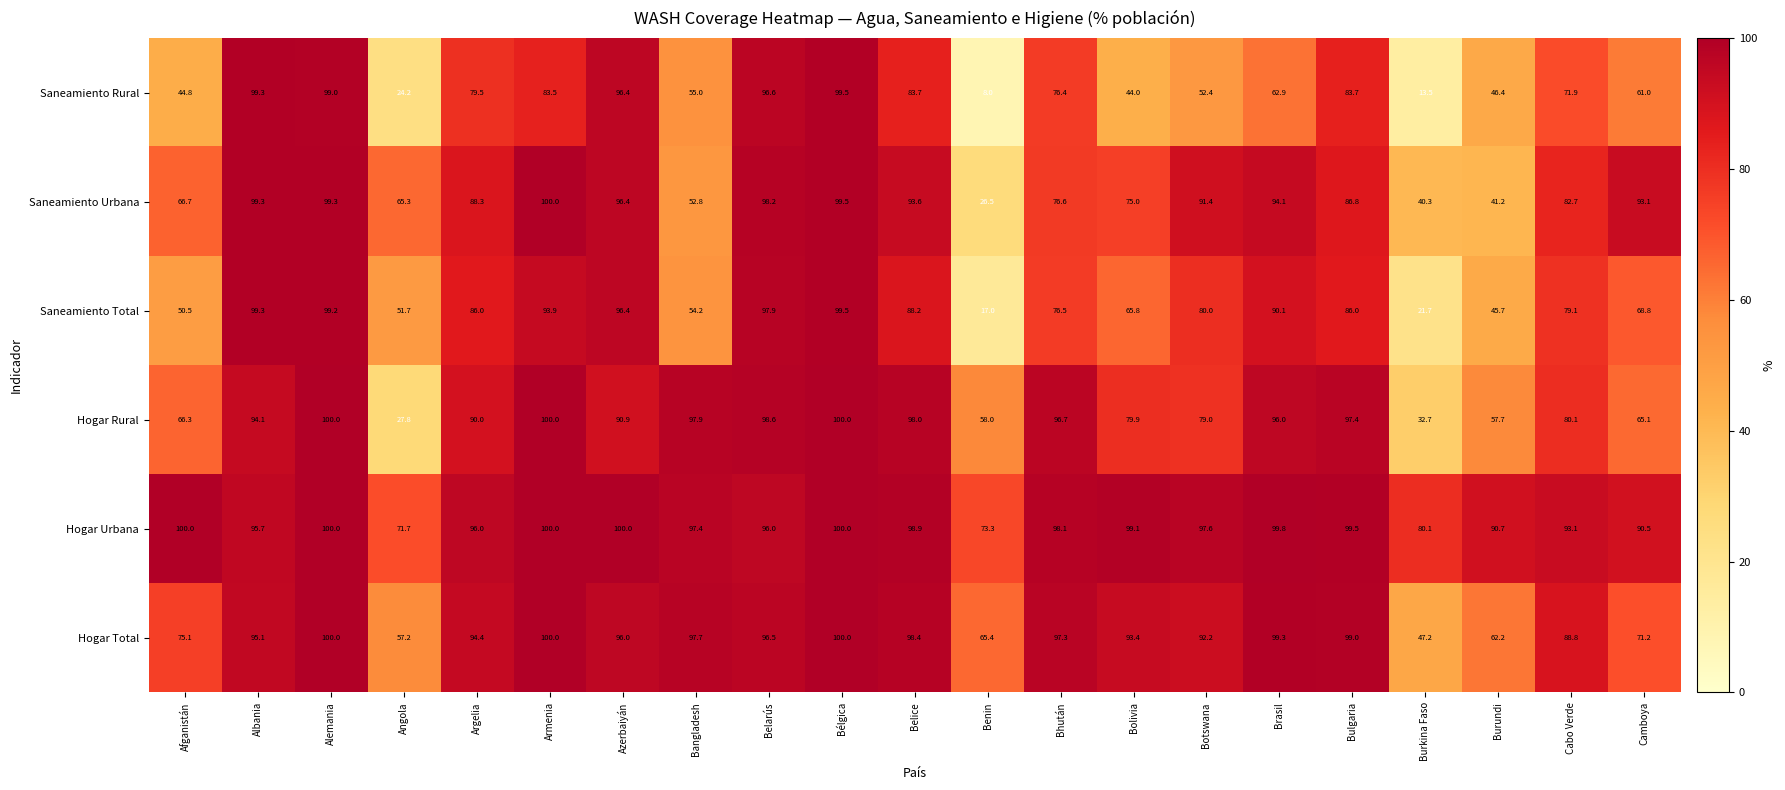

Is the value of Saneamiento Total at Burundi greater than the value of Hogar Total at Bangladesh?

No